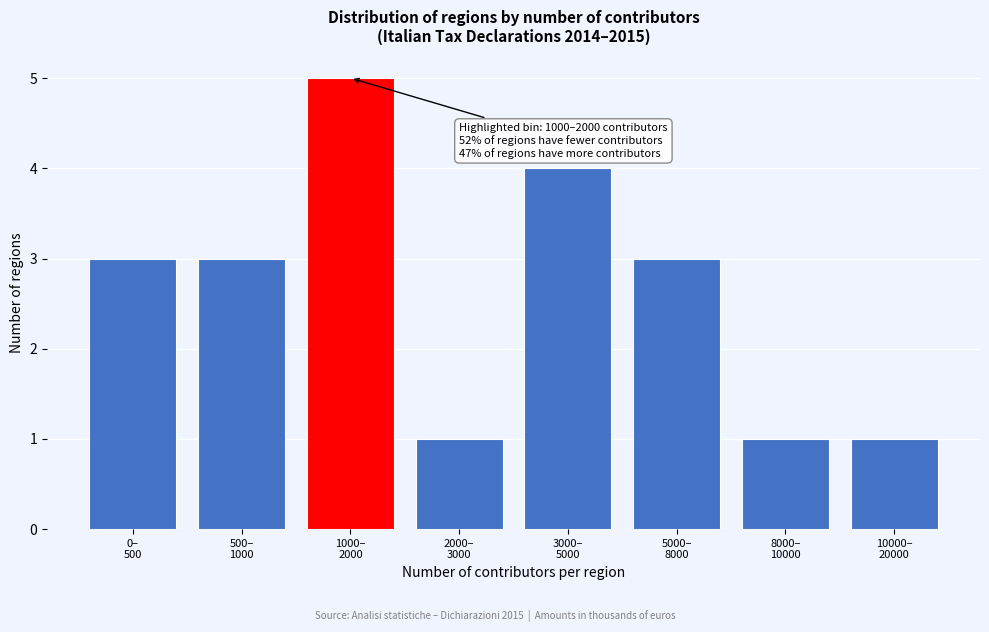

Reading left to right, transcribe all the data shown in this chart.

3	3	5	1	4	3	1	1